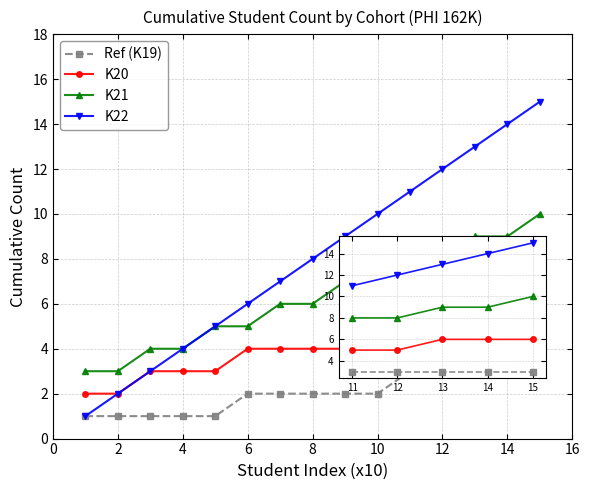

Reading left to right, extract all data points from this chart.

Ref (K19): 1	1	1	1	1	2	2	2	2	2	3	3	3	3	3
K20: 2	2	3	3	3	4	4	4	4	5	5	5	6	6	6
K21: 3	3	4	4	5	5	6	6	7	7	8	8	9	9	10
K22: 1	2	3	4	5	6	7	8	9	10	11	12	13	14	15